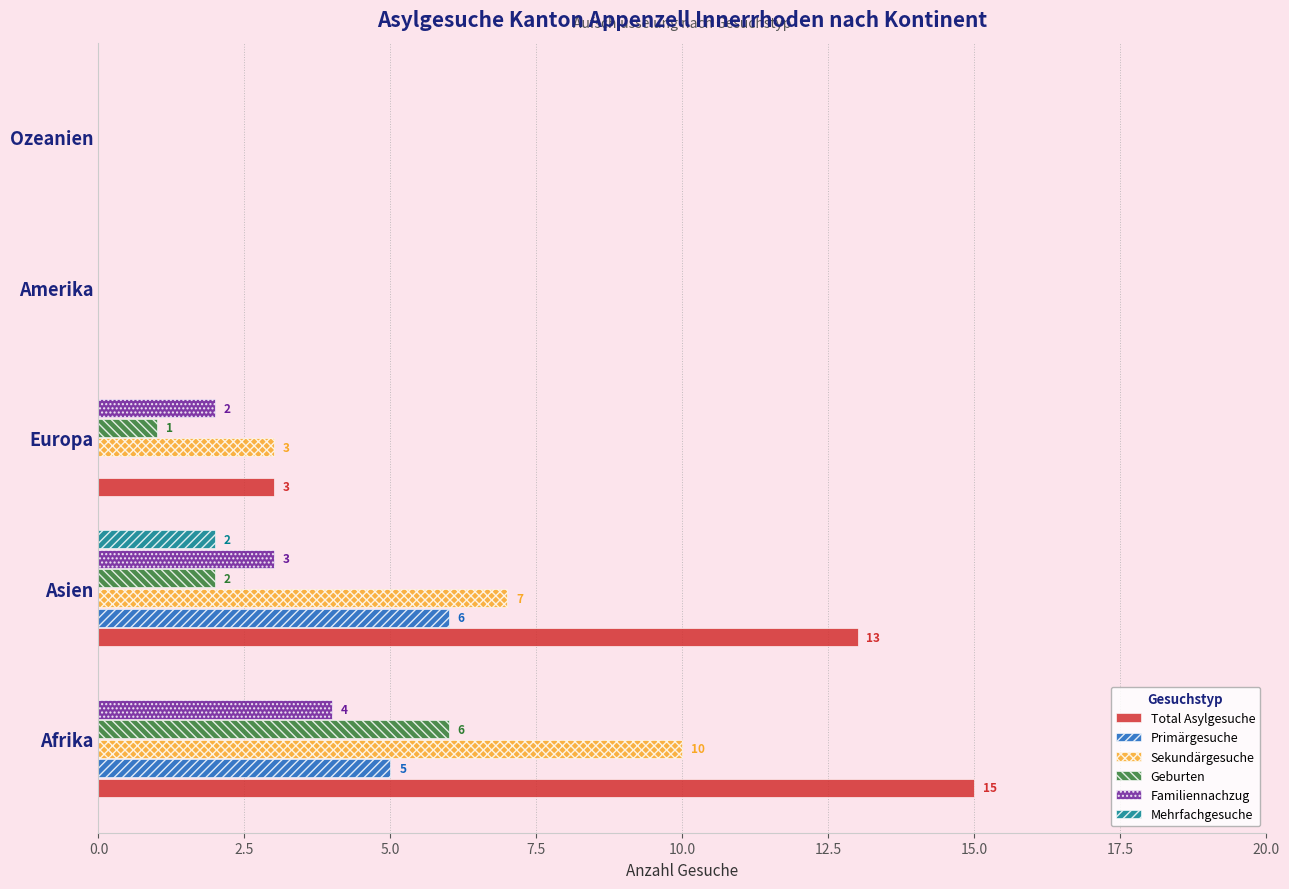

Which series changed the most between Asien and Ozeanien?

Total Asylgesuche